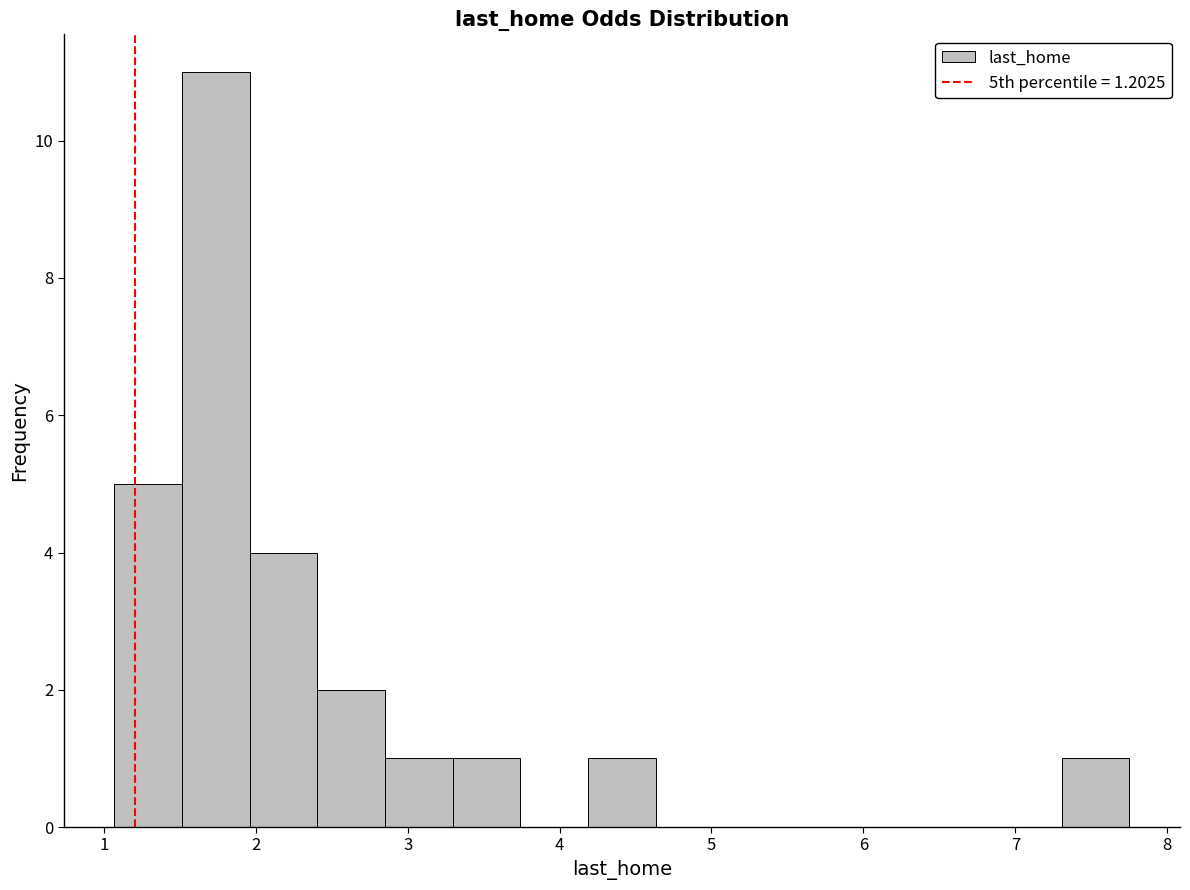

Which range on the x-axis has the tallest bar?

1.5 to 2.0